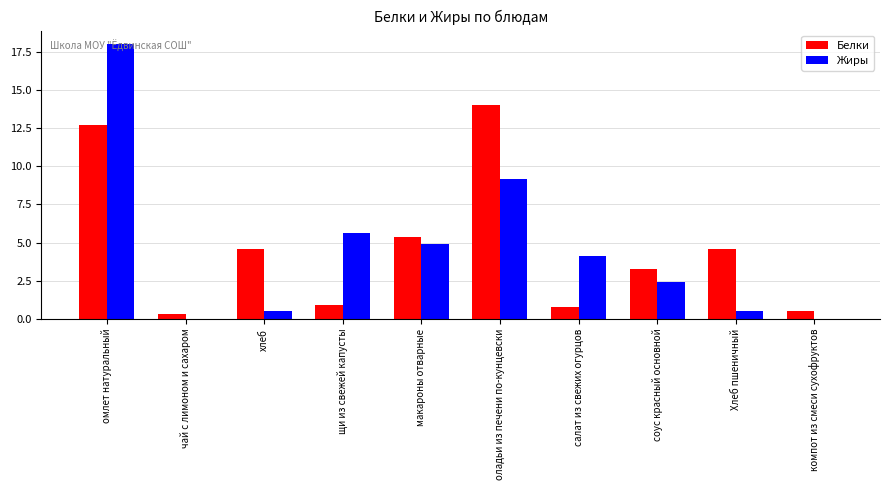

What is the sum of all Жиры values?

45.2